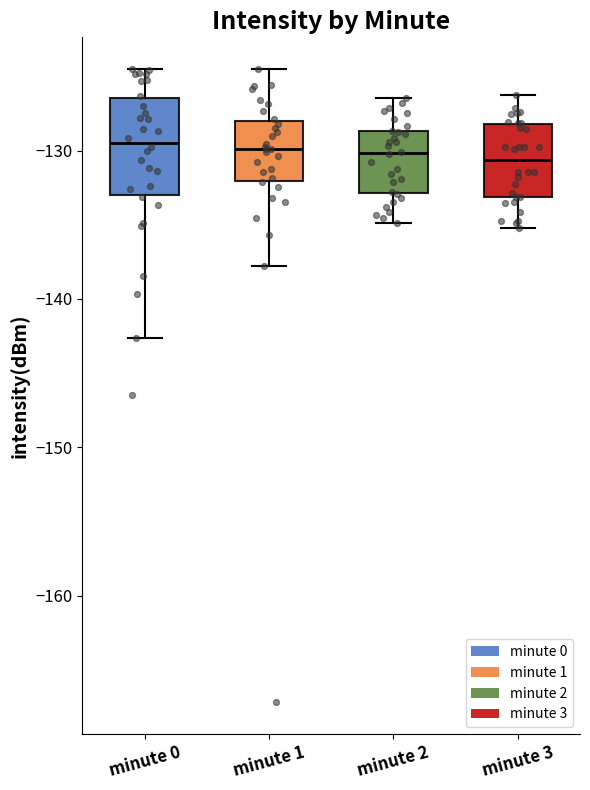

Comparing the boxes themselves (not the whiskers), which one is the tallest?

minute 0